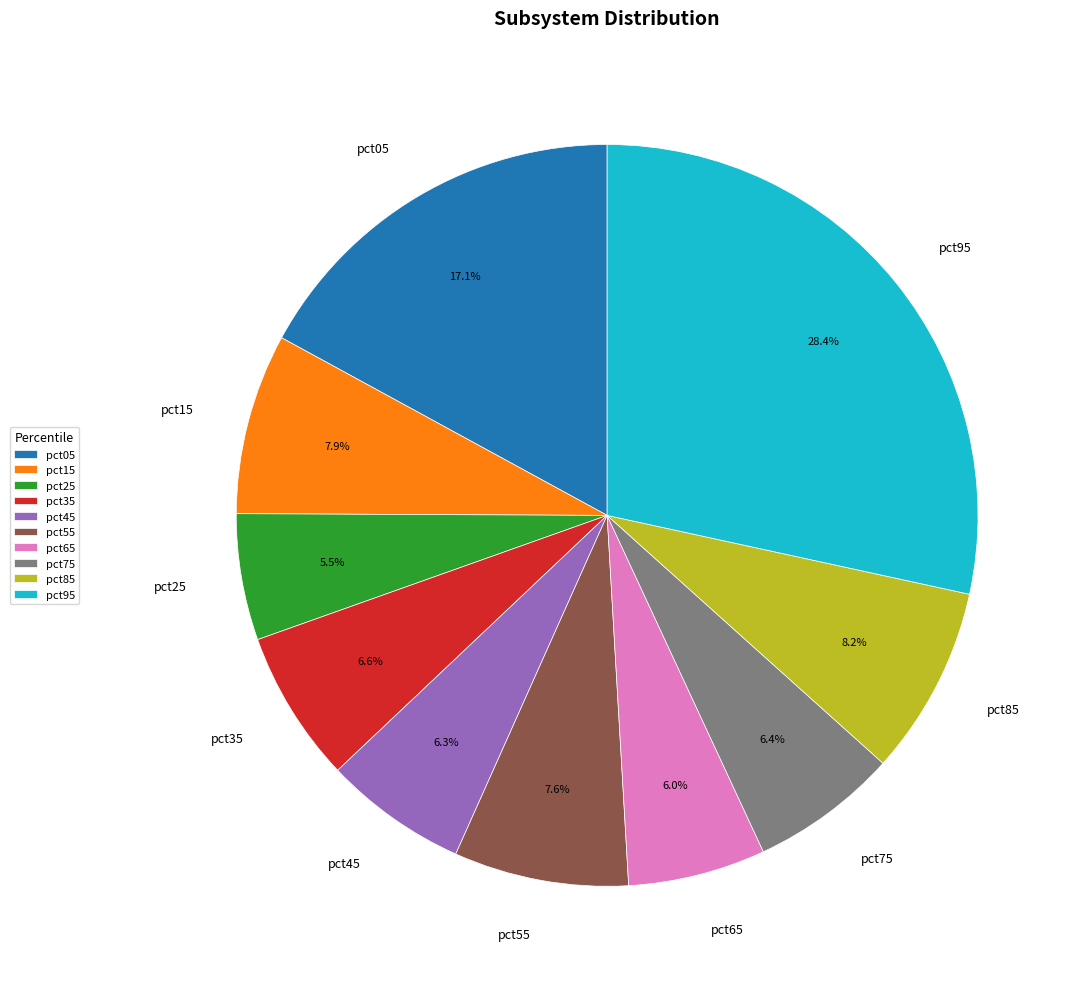

What percentage is NOT represented by pct85?

91.8%